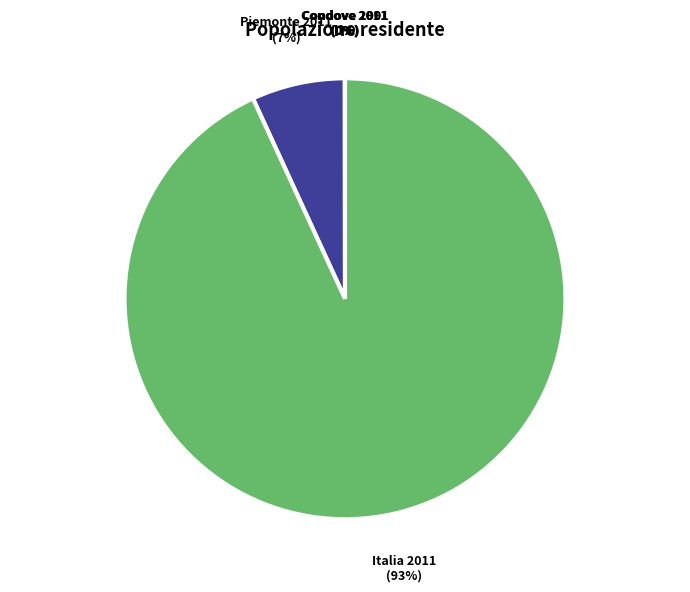

Which category has the biggest portion of the pie?

Italia 2011